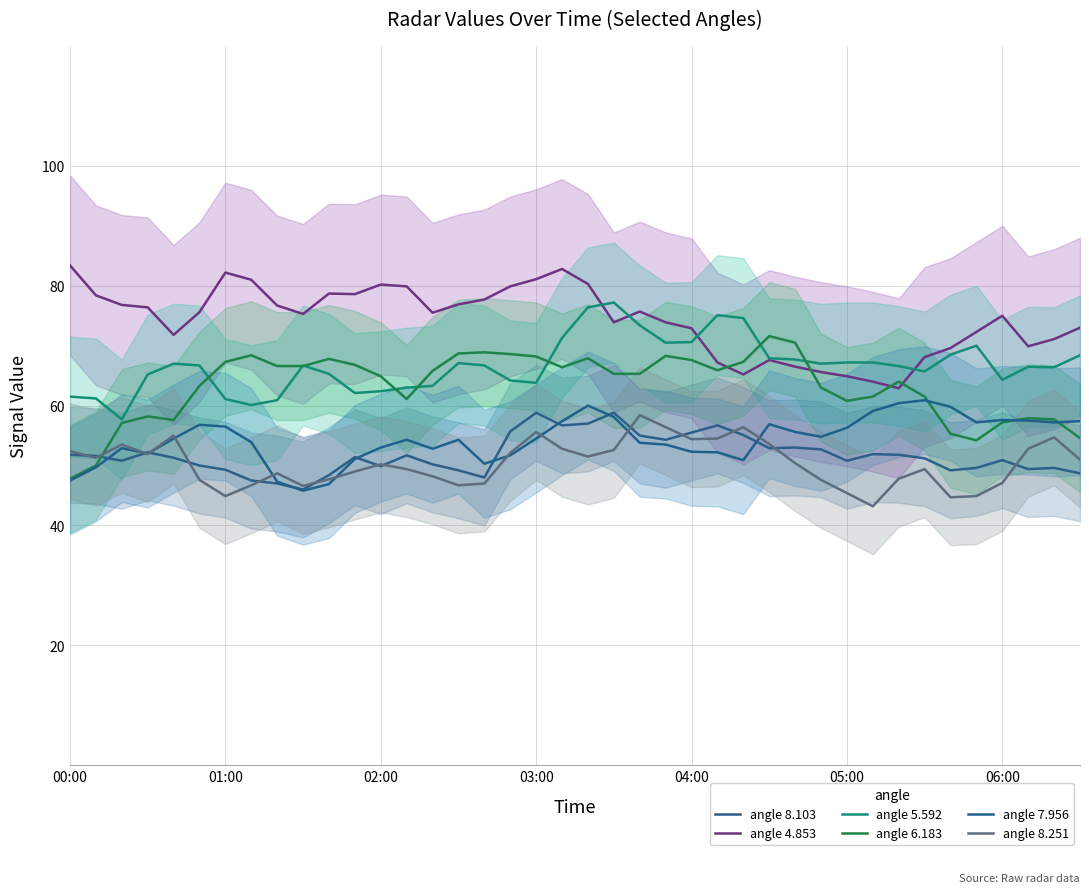

Is it true that angle 5.592 equals 67.9 at 27?

True